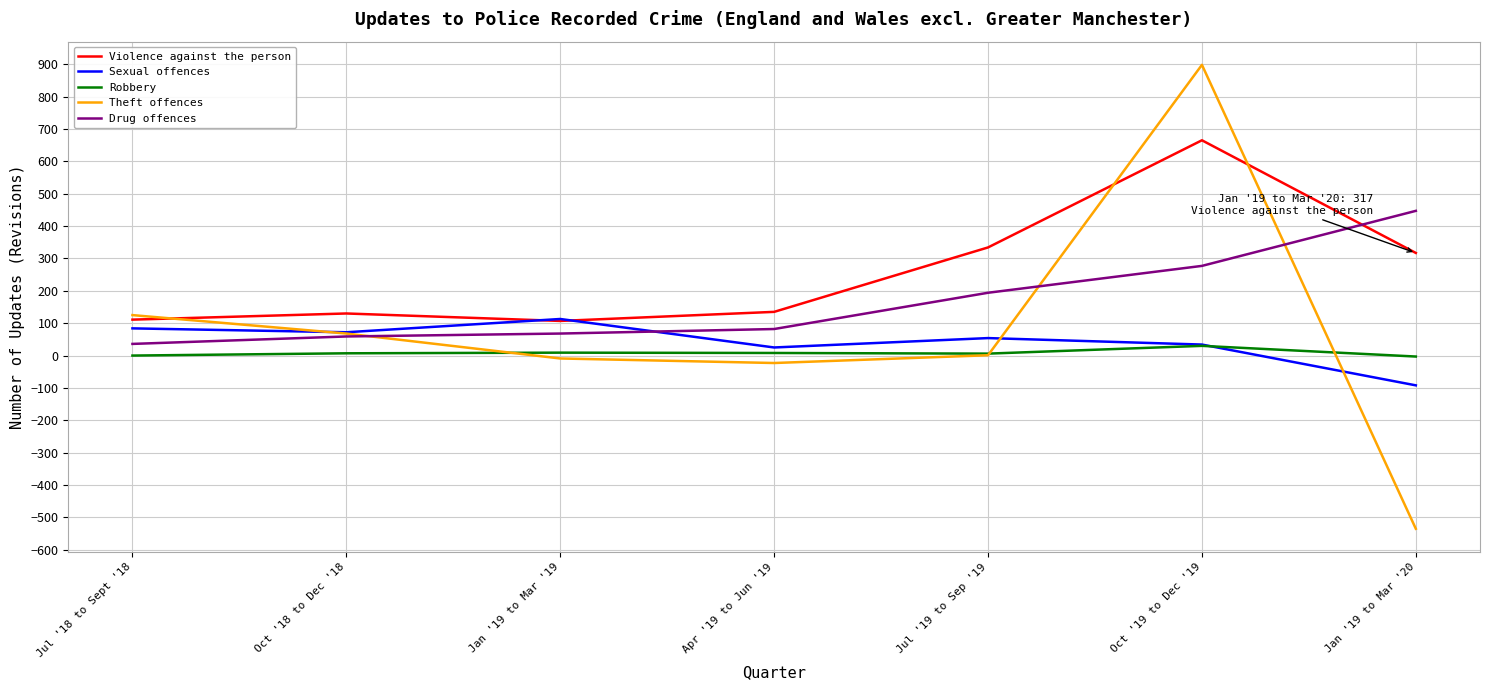

Which series has the largest range (max minus min)?

Theft offences